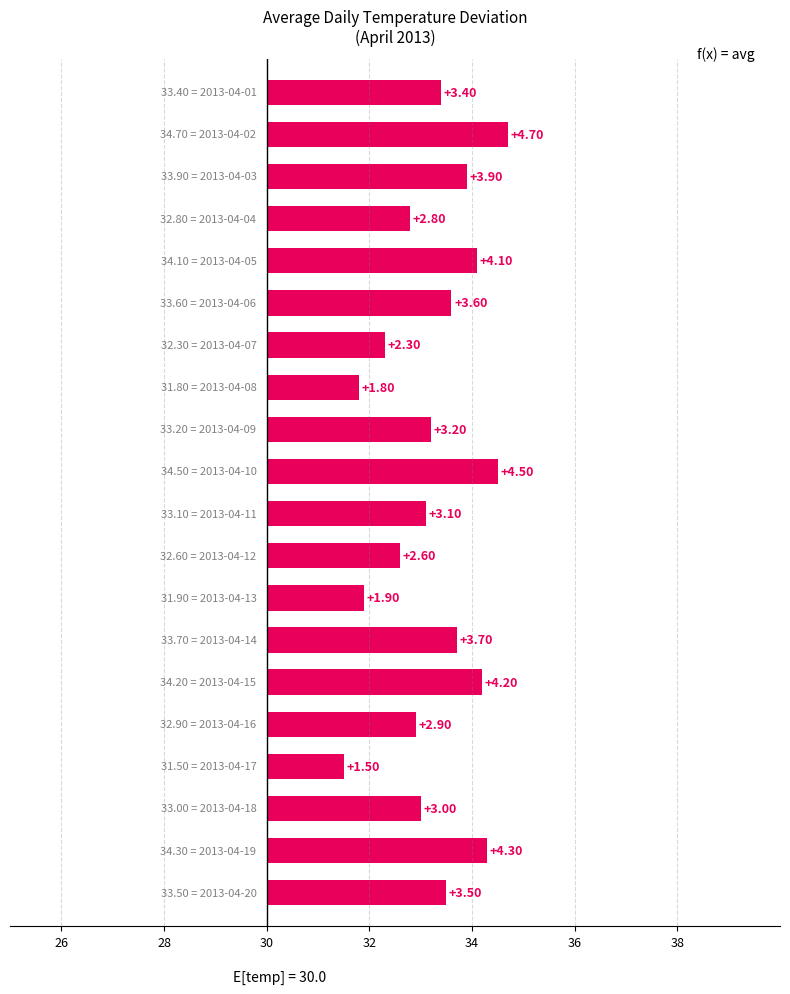

Are the bars horizontal?

Yes